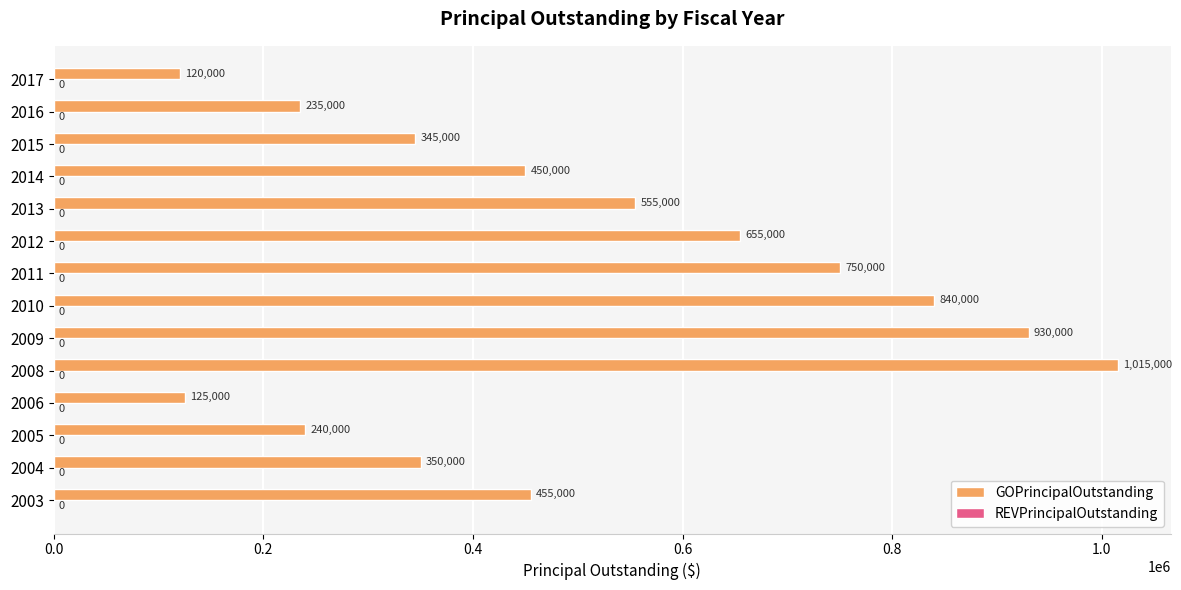

What is the difference between the second highest and minimum values?

810000